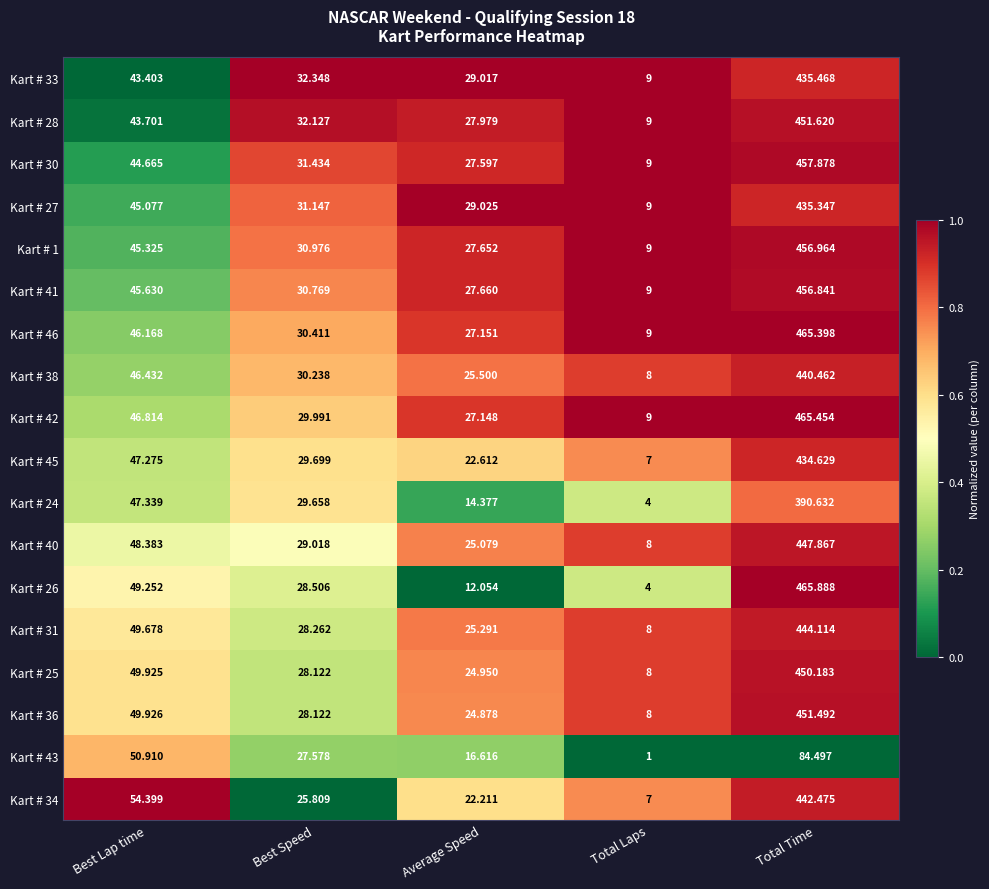

How many values in the Kart # 40 series are below 29?

2